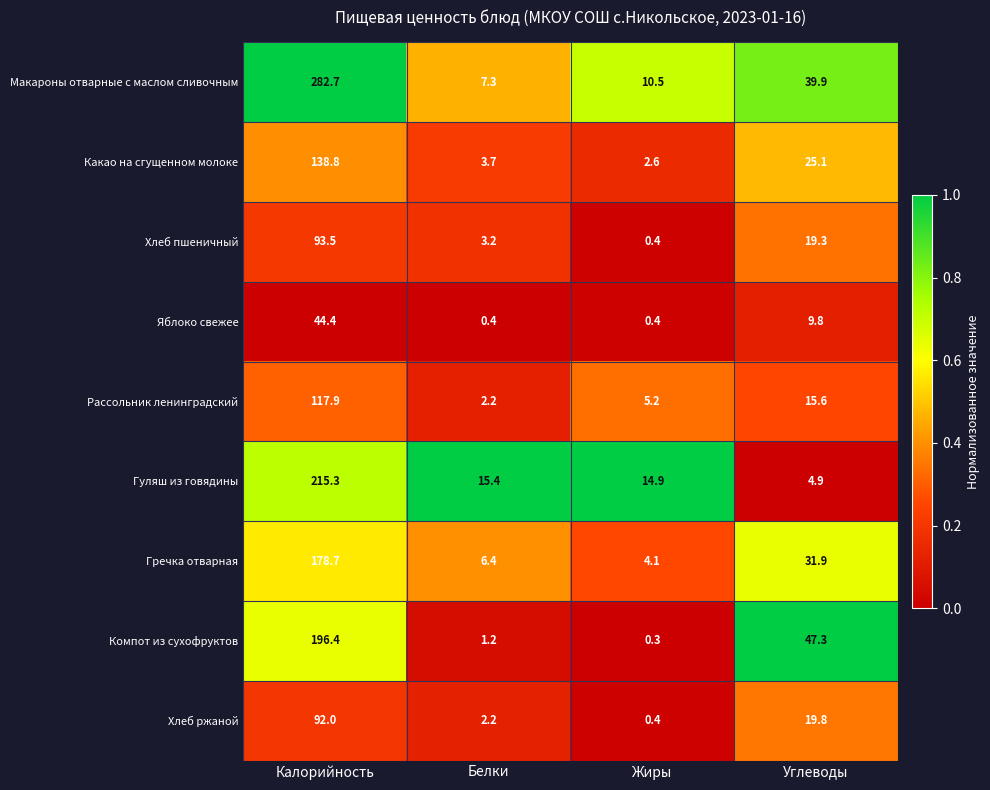

What is the smallest value displayed?

0.3